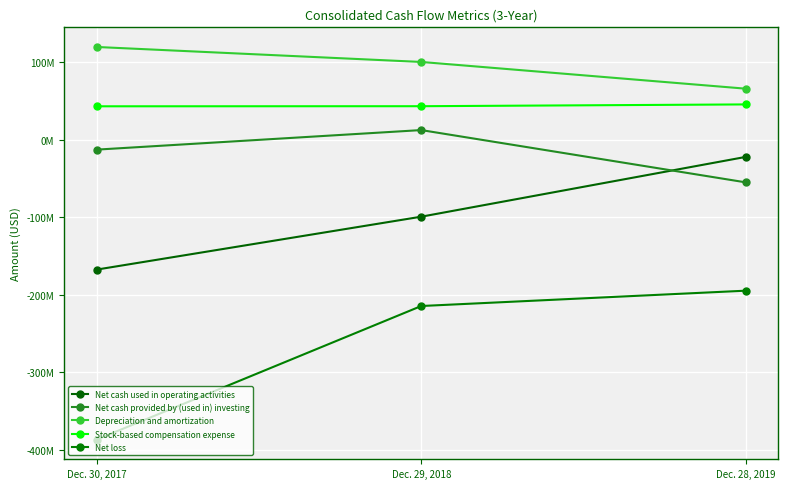

Does the chart have visible grid lines?

Yes